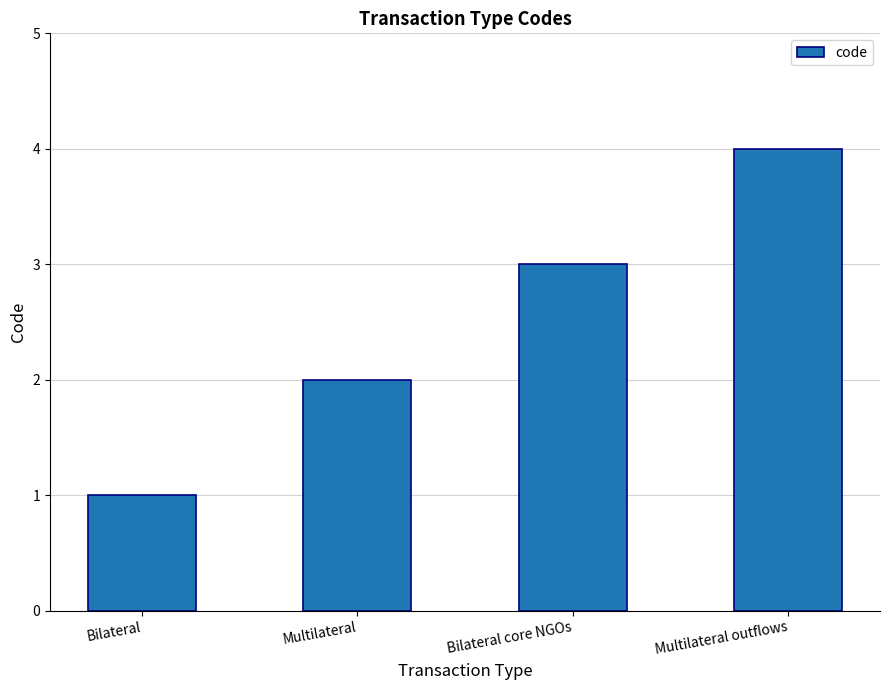

What is the sum of all values?

10